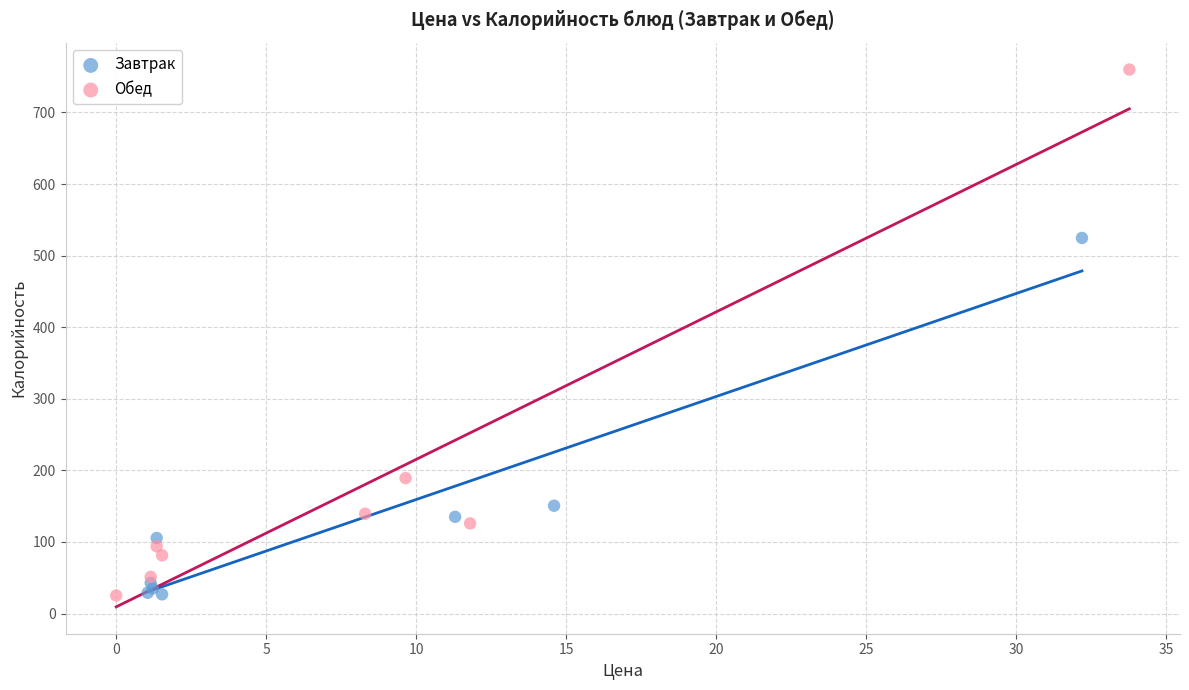

Which series contains the highest Y value?

Обед